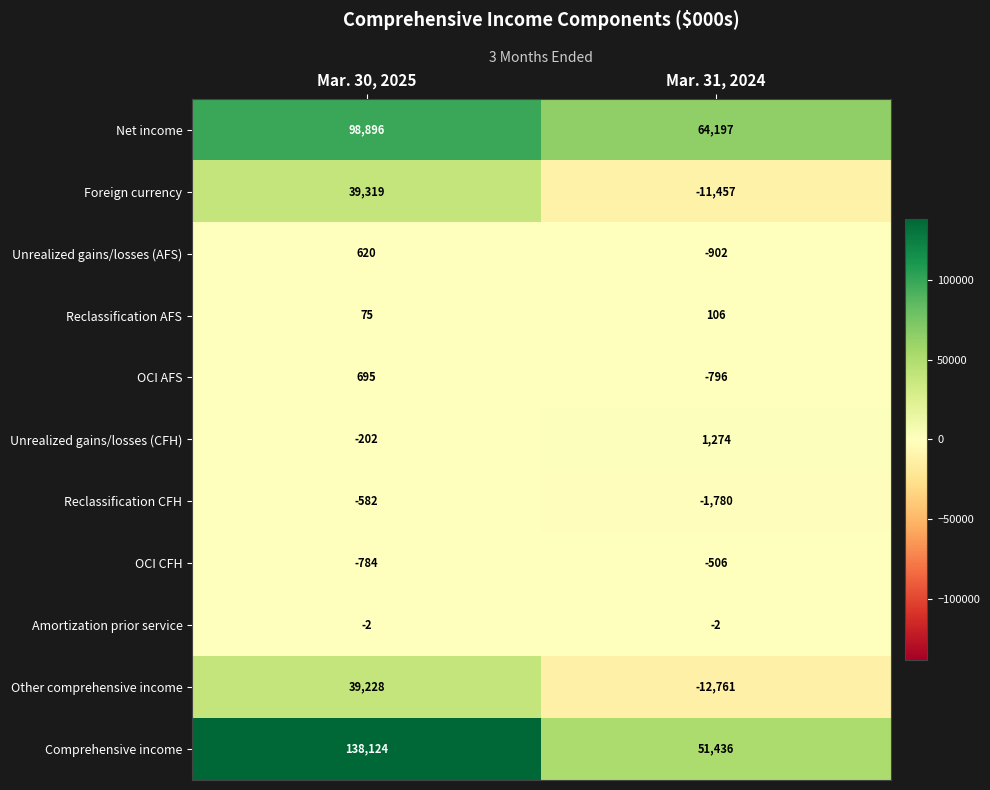

List the labels in order of Comprehensive income value, smallest first.

Mar. 31, 2024, Mar. 30, 2025